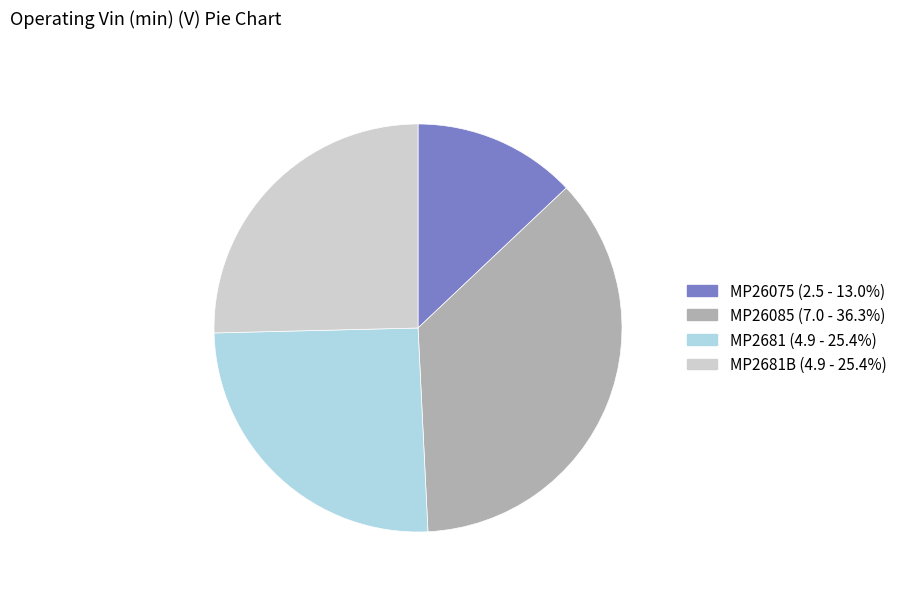

Is there any slice that represents more than half of the pie?

No